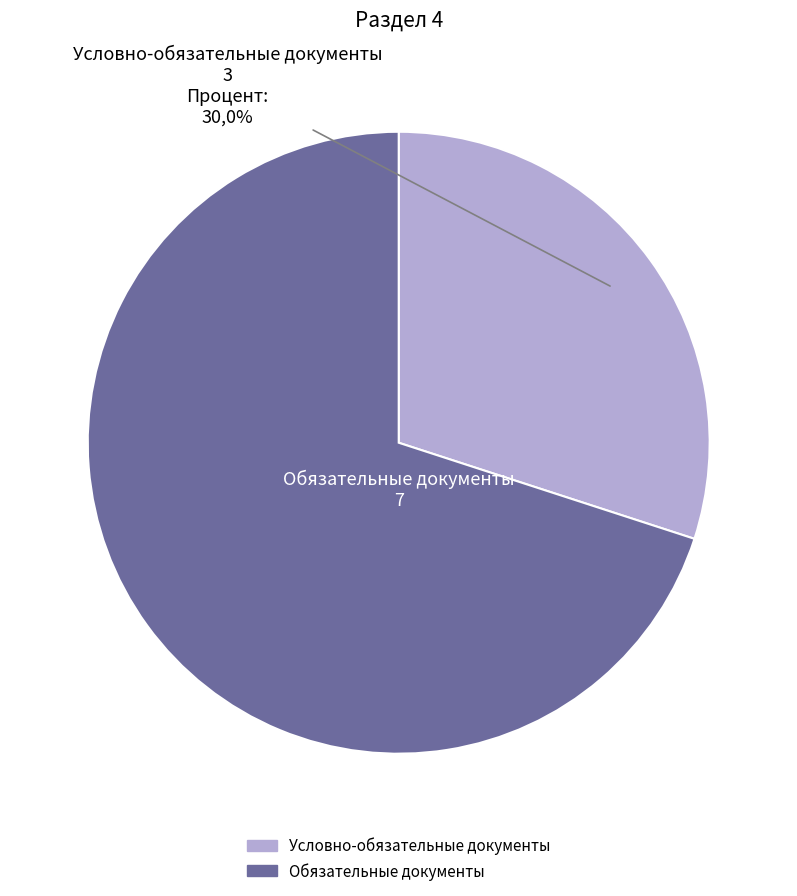

To the nearest percent, what is the difference between the largest and smallest slice percentages?

40%